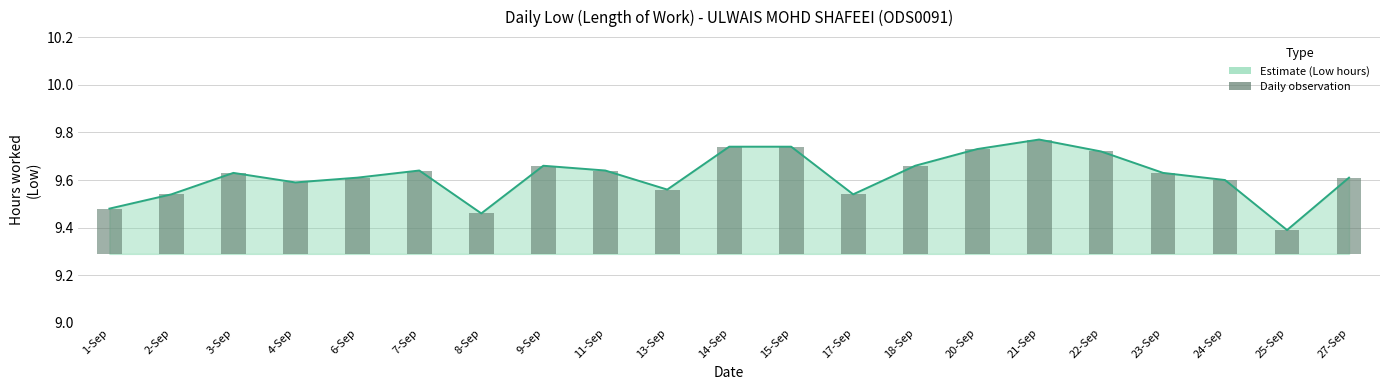

What position from the left is 24-Sep?

19